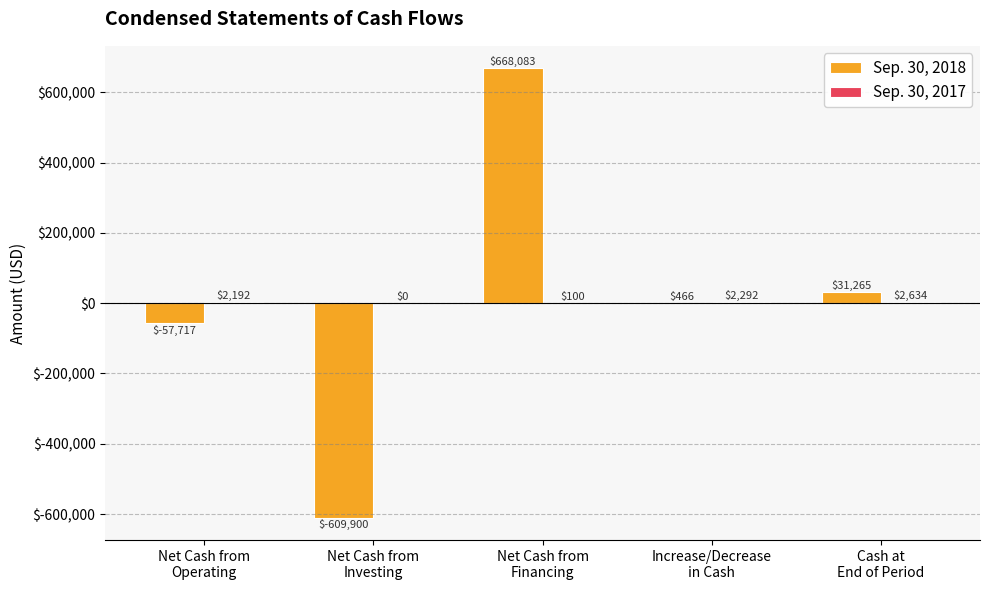

What is the highest value of the Sep. 30, 2018 series?

668083